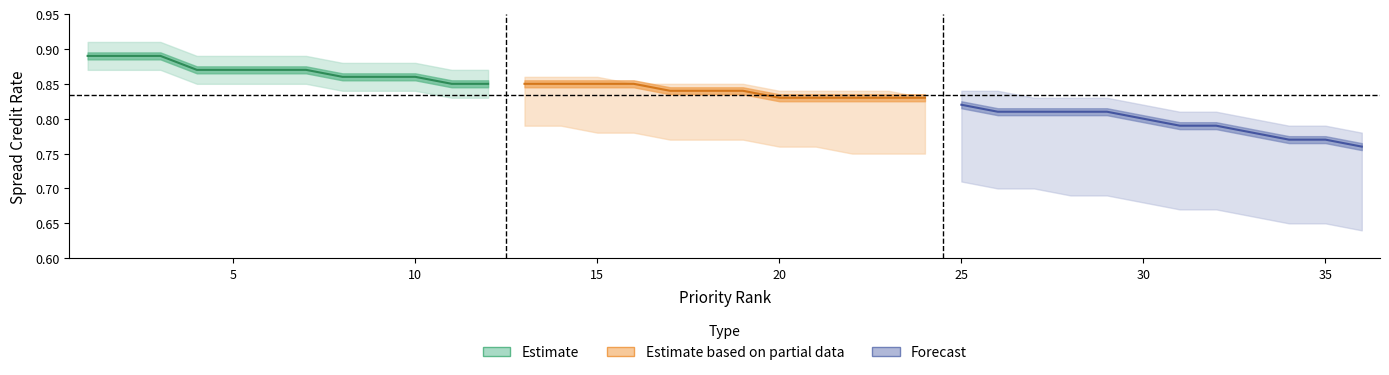

True or false: Forecast has more than 0 points higher than both neighbors.

False